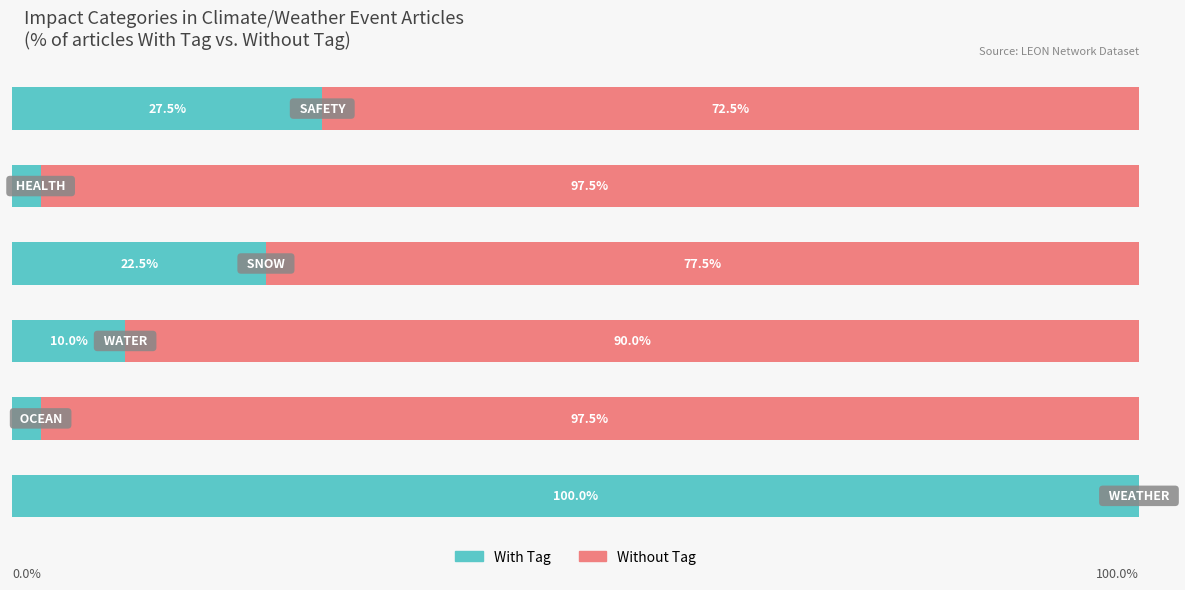

What are all the series names shown in the legend?

With Tag, Without Tag